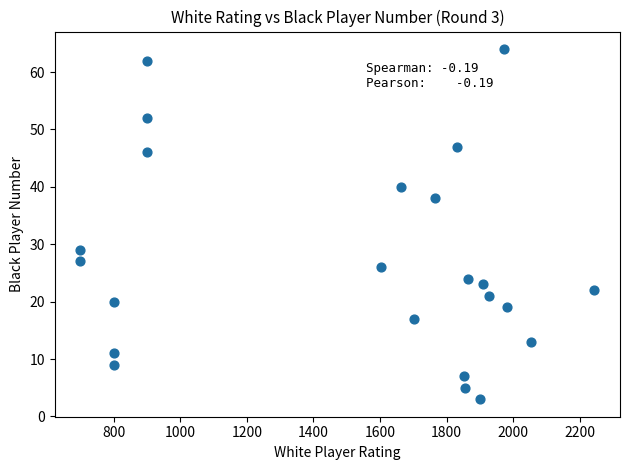

What is the range of X values (max minus min)?

1544